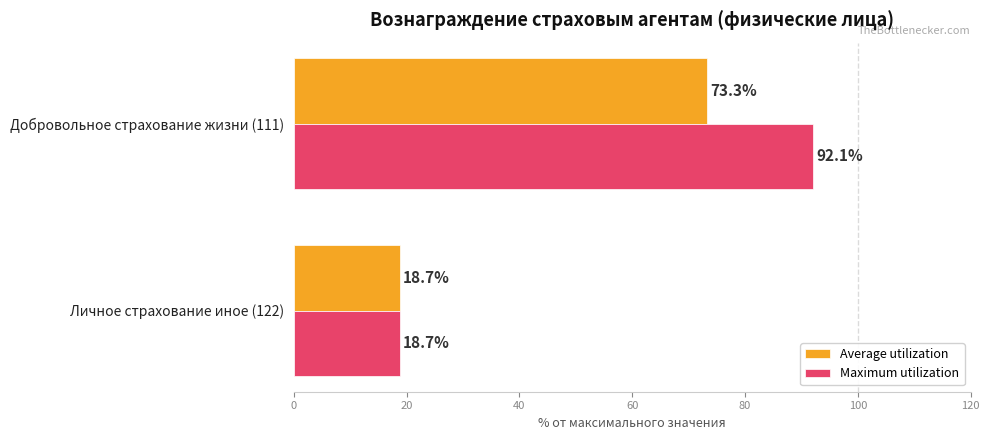

What is the sum of the Maximum utilization values at Добровольное страхование жизни (111) and Личное страхование иное (122)?

110.8